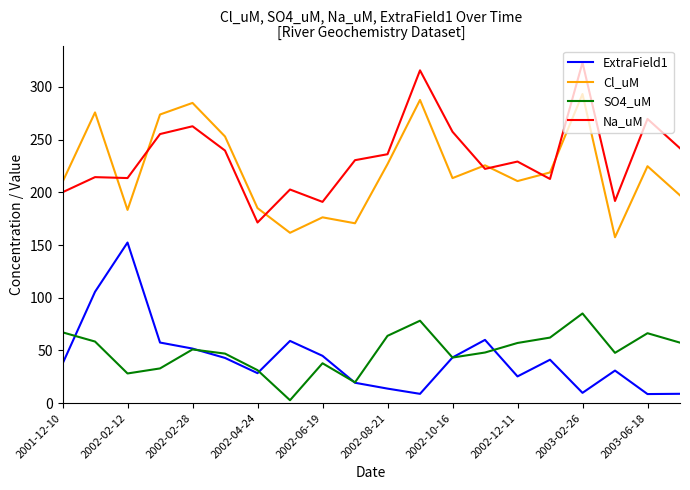

What is the lowest value of the Cl_uM series?

157.4